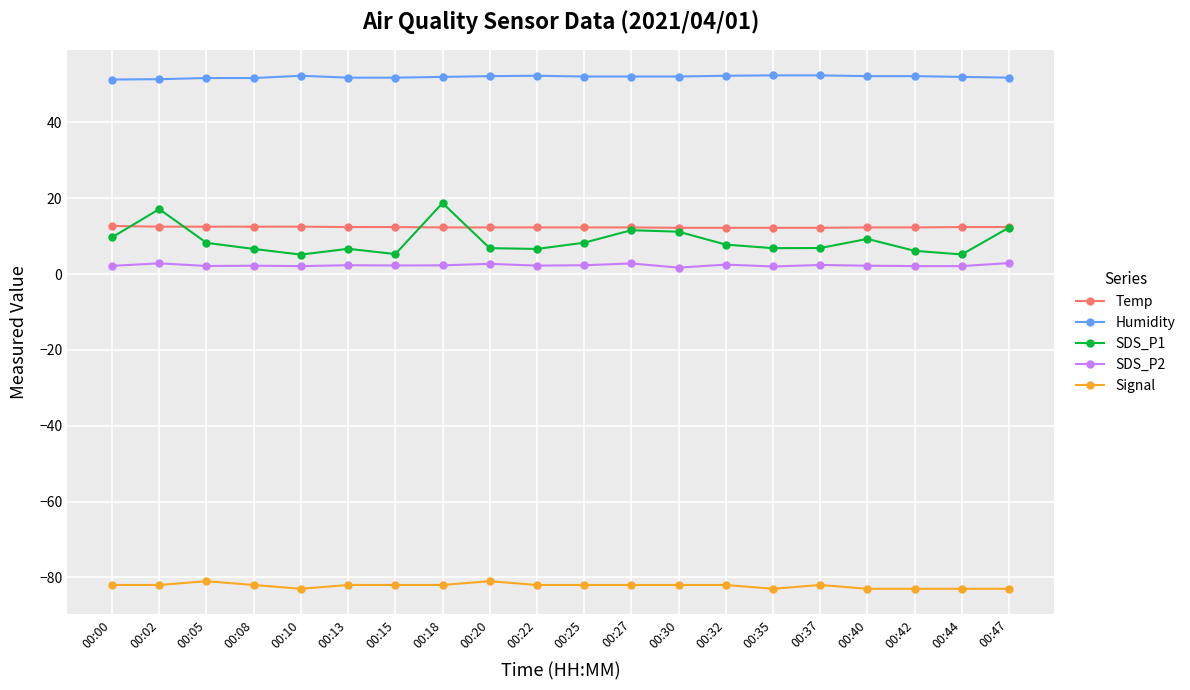

True or false: Humidity and SDS_P2 intersect in this chart.

False